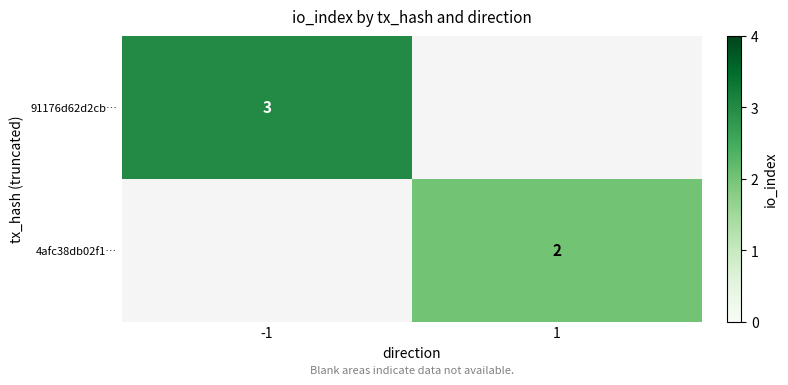

The value of 4afc38db02f1… at 1 is 2. True or false?

True